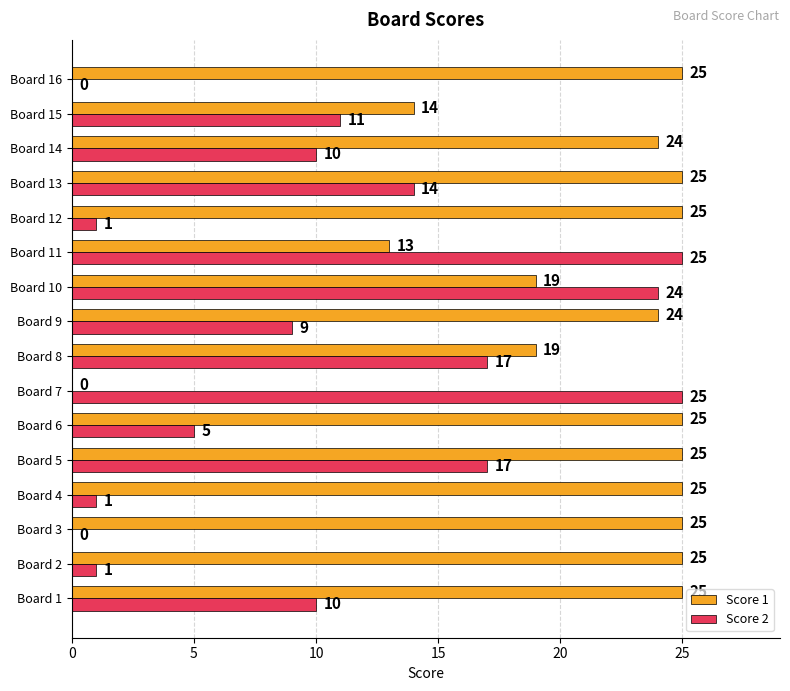

What is the sum of the Score 1 values at Board 10 and Board 8?

38